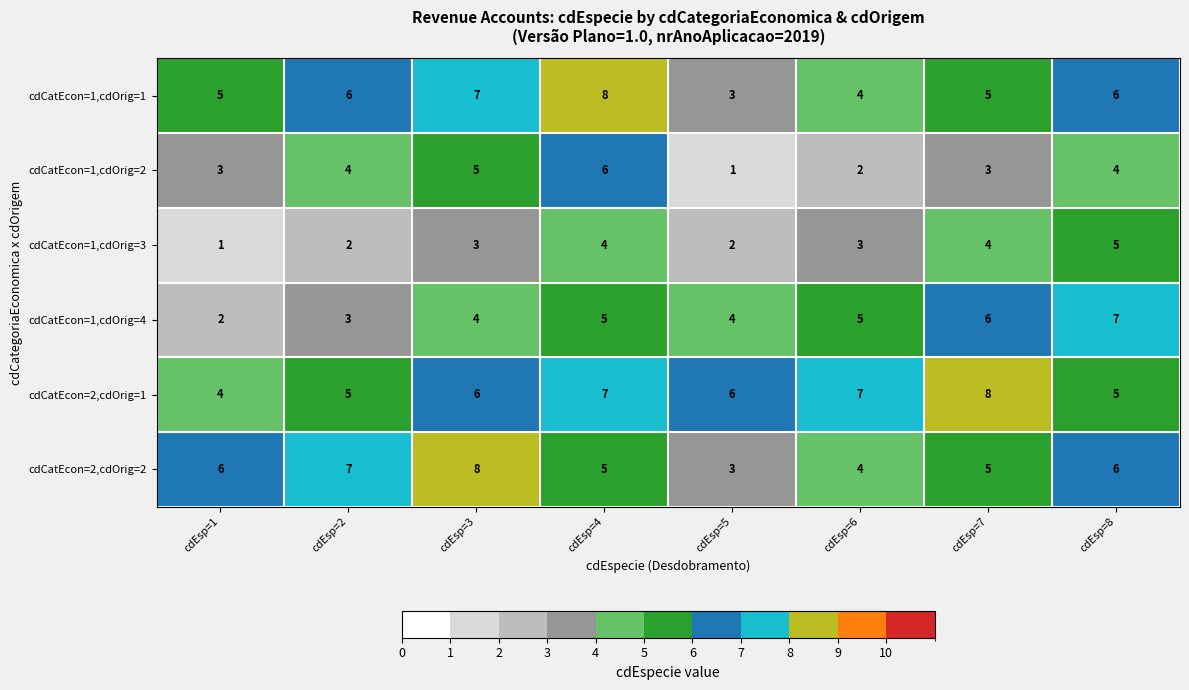

Rank the series at cdEsp=3 from lowest to highest value.

cdCatEcon=1,cdOrig=3, cdCatEcon=1,cdOrig=4, cdCatEcon=1,cdOrig=2, cdCatEcon=2,cdOrig=1, cdCatEcon=1,cdOrig=1, cdCatEcon=2,cdOrig=2